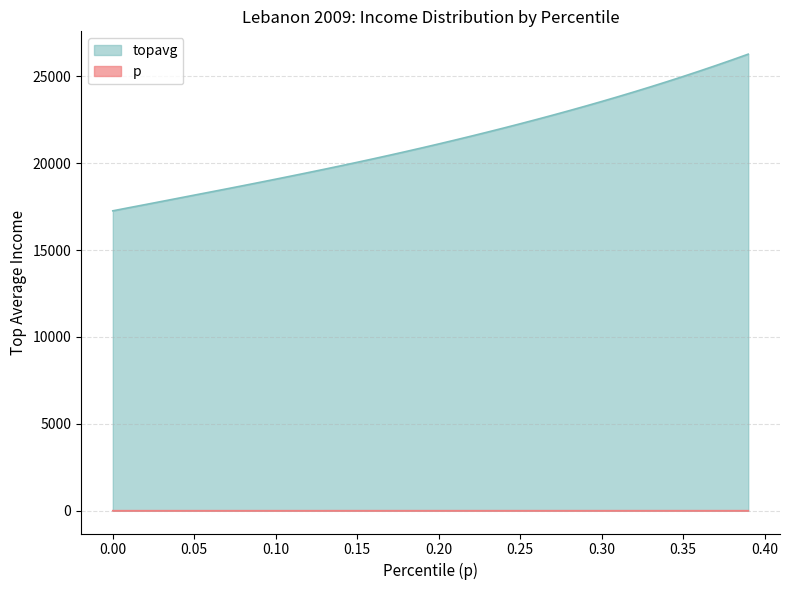

Rank the series by their maximum value, from highest to lowest.

topavg, p